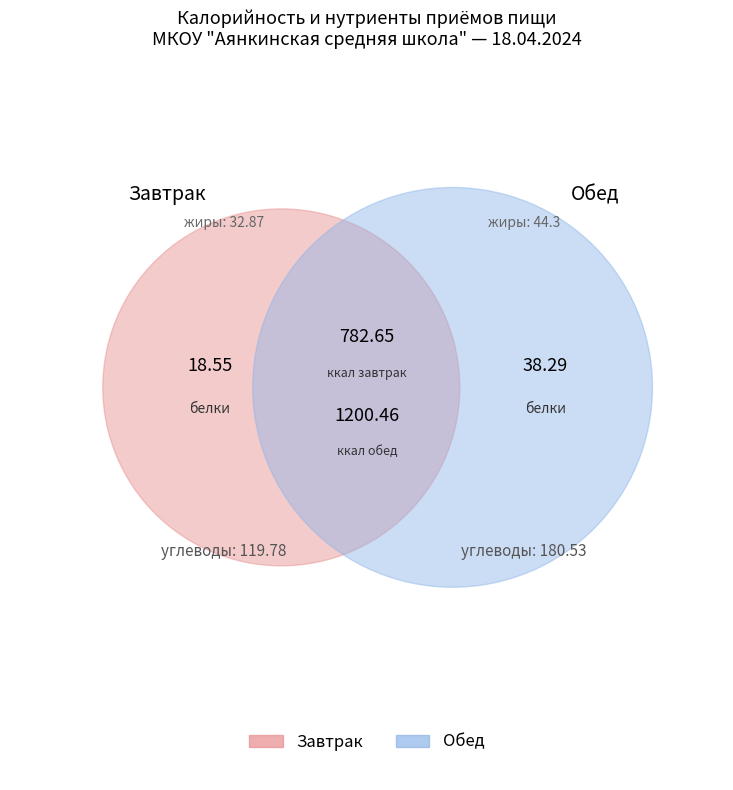

Combined, what portion of the pie is Завтрак and Обед?

100.0%